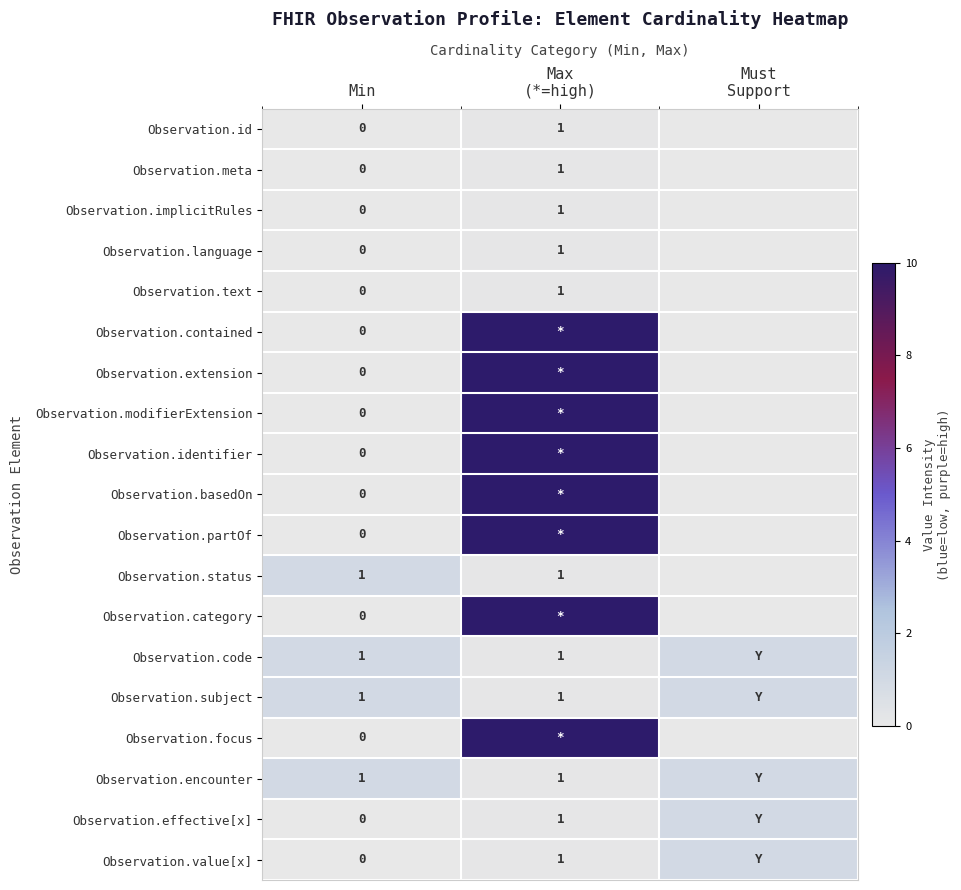

The value of Observation.encounter at Min is 2. True or false?

False